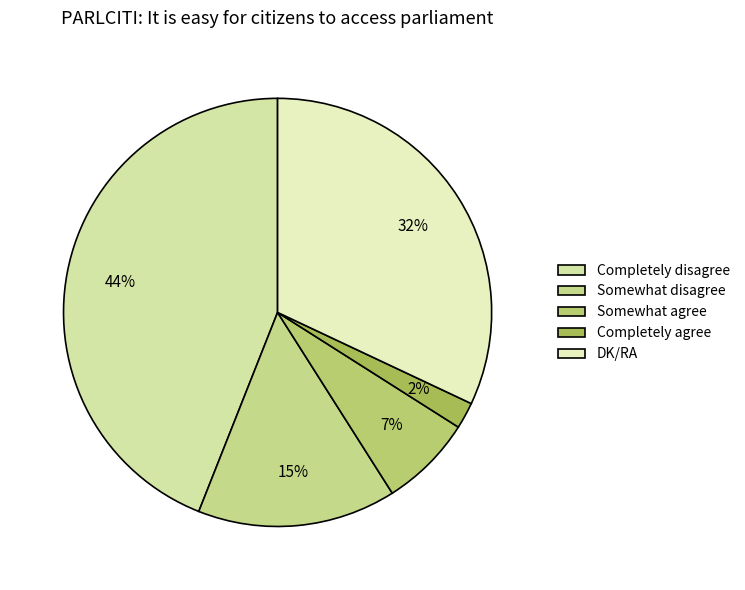

Approximately how many times larger is the value at DK/RA compared to Completely disagree?

0.7